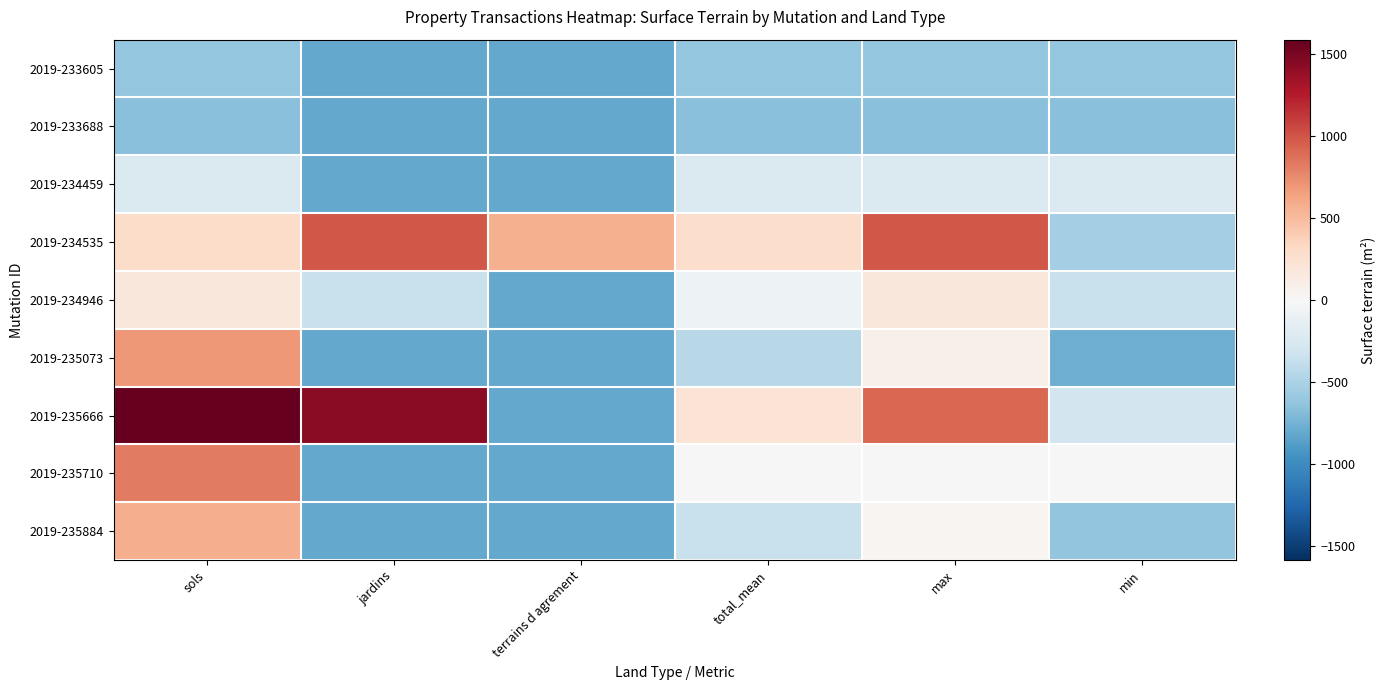

Reading right to left, what are all the values shown in this chart?

2019-233605: min=-617.0	max=-617.0	total_mean=-617.0	terrains d agrement=-815.0	jardins=-815.0	sols=-617.0
2019-233688: min=-665.0	max=-665.0	total_mean=-665.0	terrains d agrement=-815.0	jardins=-815.0	sols=-665.0
2019-234459: min=-226.0	max=-226.0	total_mean=-226.0	terrains d agrement=-815.0	jardins=-815.0	sols=-226.0
2019-234535: min=-536.0	max=980.0	total_mean=279.0	terrains d agrement=560.0	jardins=980.0	sols=296.0
2019-234946: min=-350.0	max=185.0	total_mean=-82.0	terrains d agrement=-815.0	jardins=-350.0	sols=185.0
2019-235073: min=-773.0	max=93.0	total_mean=-439.0	terrains d agrement=-815.0	jardins=-815.0	sols=688.0
2019-235666: min=-293.0	max=907.0	total_mean=218.0	terrains d agrement=-815.0	jardins=1429.0	sols=1585.0
2019-235710: min=7.0	max=7.0	total_mean=7.0	terrains d agrement=-815.0	jardins=-815.0	sols=829.0
2019-235884: min=-631.0	max=31.0	total_mean=-353.0	terrains d agrement=-815.0	jardins=-815.0	sols=571.0